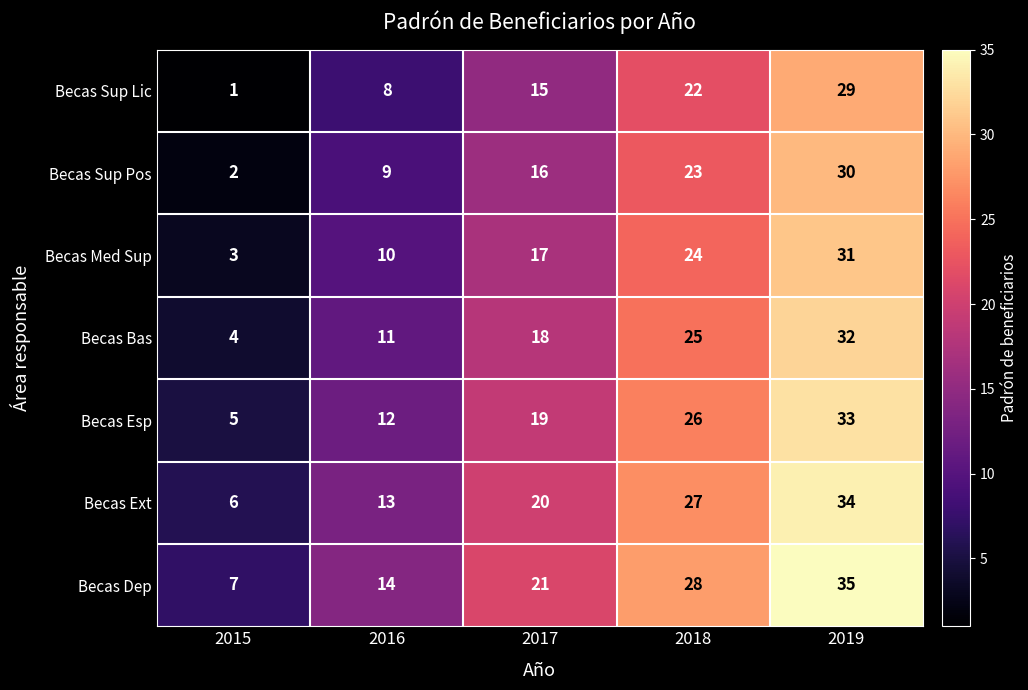

How many series are shown in this chart?

7